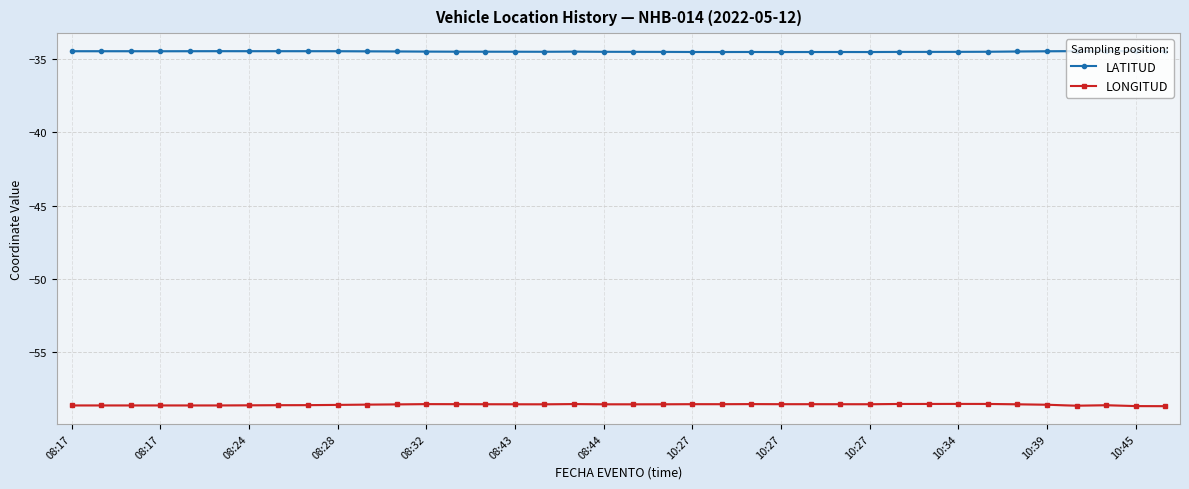

Rank the series by their maximum value, from highest to lowest.

LATITUD, LONGITUD